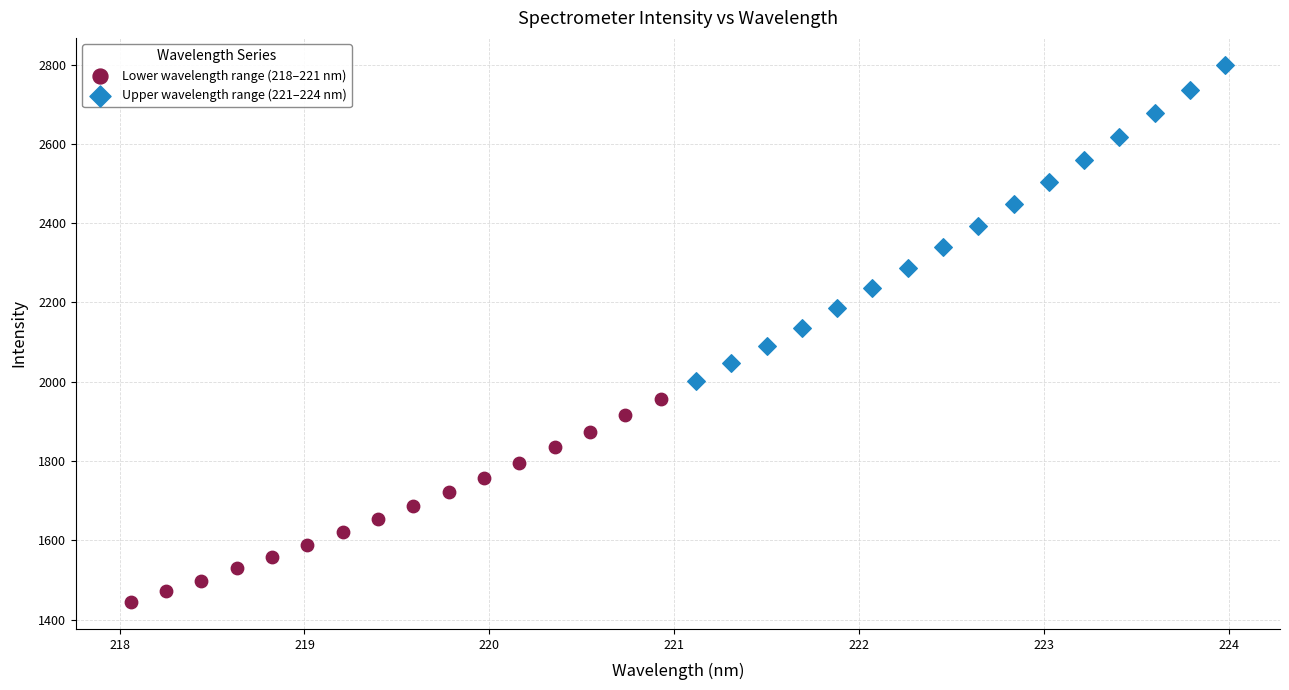

Which series has the largest Y range (max minus min)?

Upper wavelength range (221–224 nm)